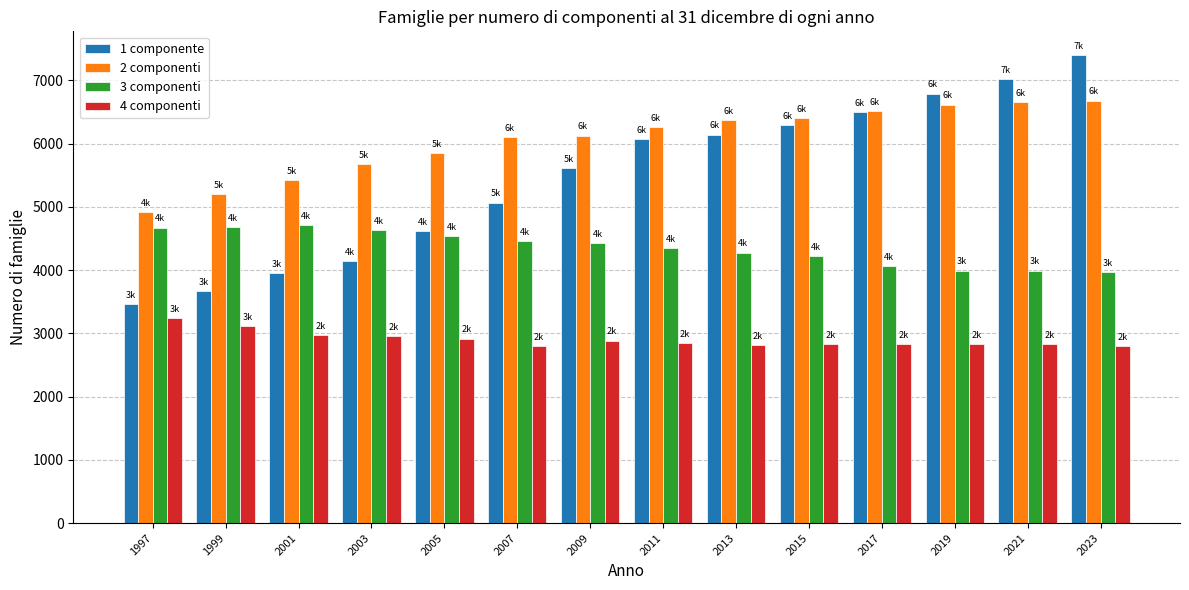

What is the sum of the 1 componente values at 2001 and 2017?

10444